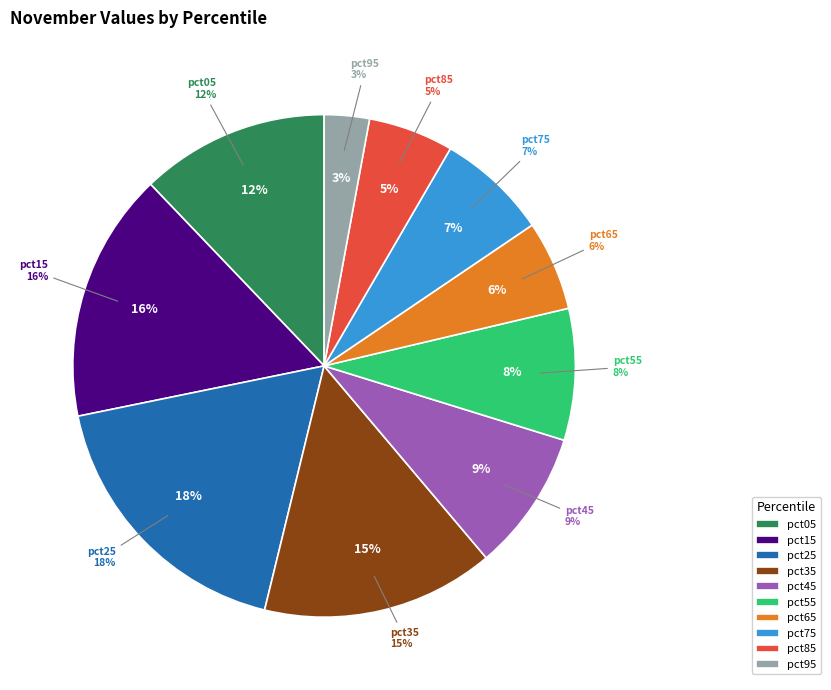

Rank the categories by value from highest to lowest.

pct25, pct15, pct35, pct05, pct45, pct55, pct75, pct65, pct85, pct95